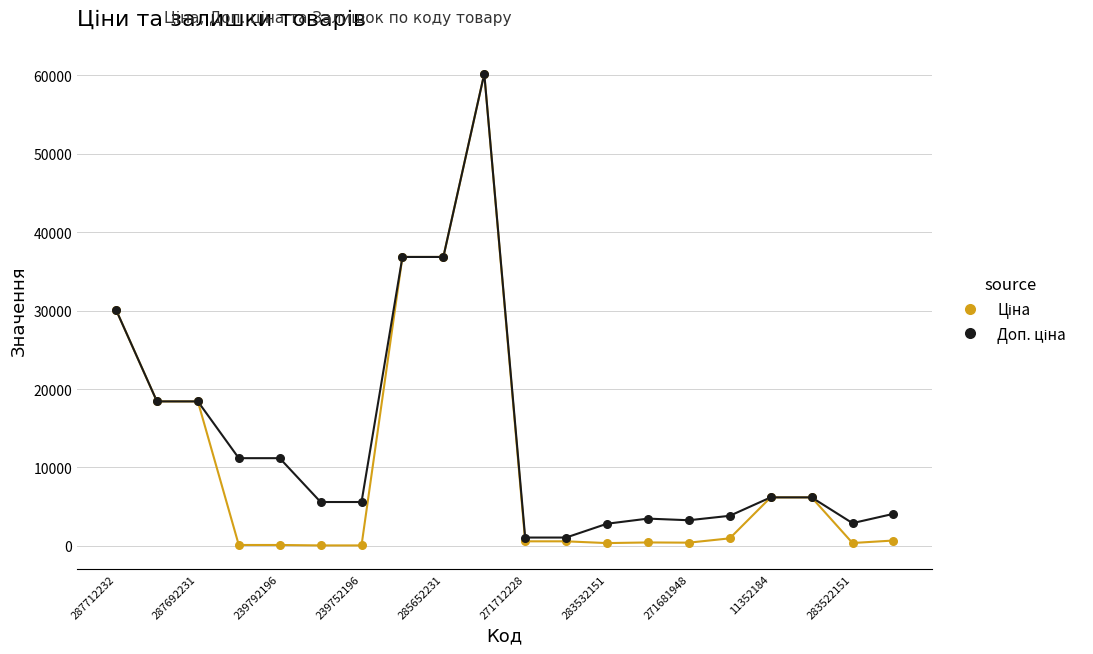

Which series reaches the maximum Y coordinate?

Ціна